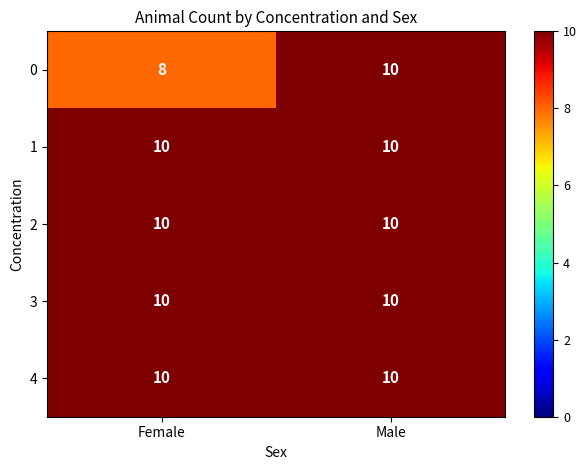

Which category has the lowest value across all series?

Female